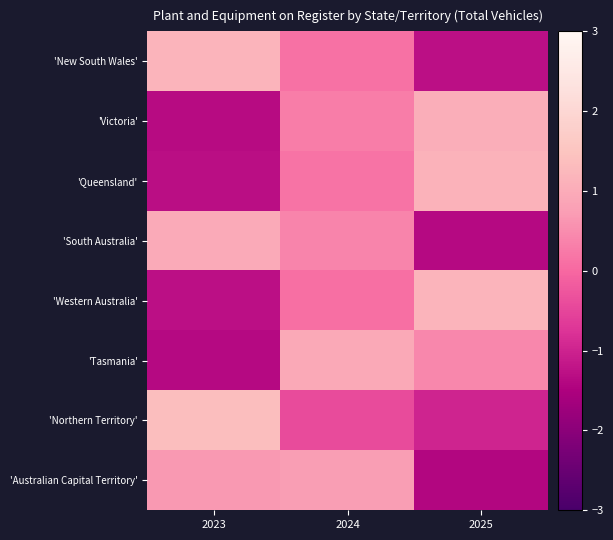

Which series changed the most between 2024 and 2025?

'Australian Capital Territory'